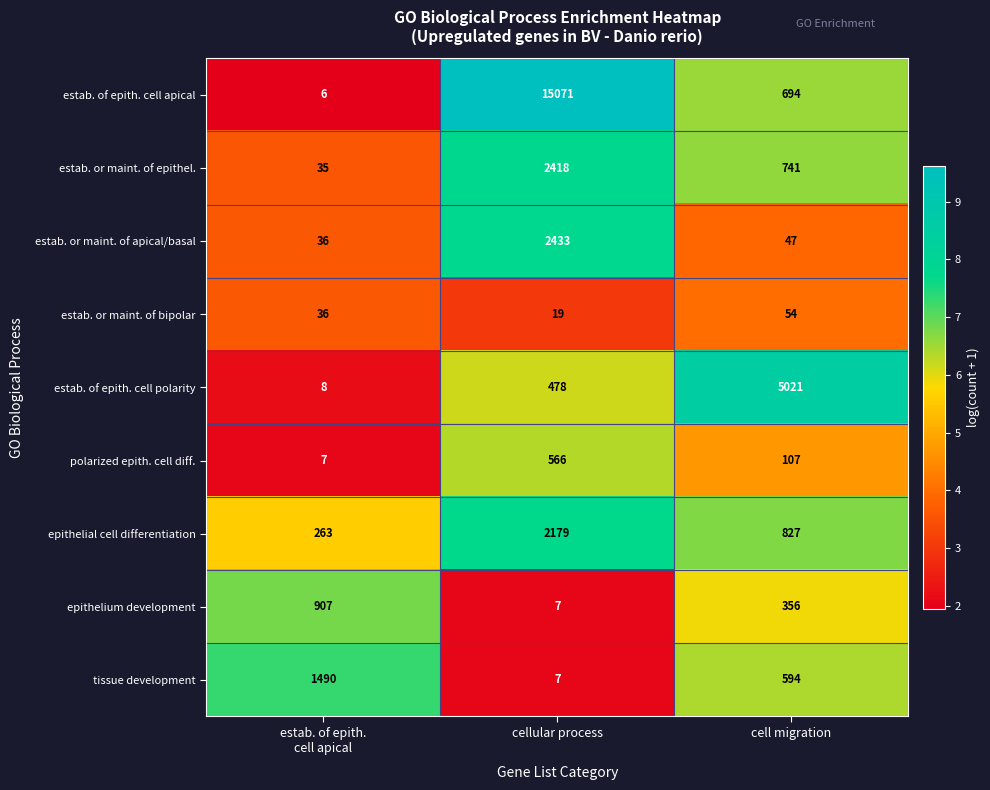

What is the difference between the highest and lowest values at cellular process?

15064